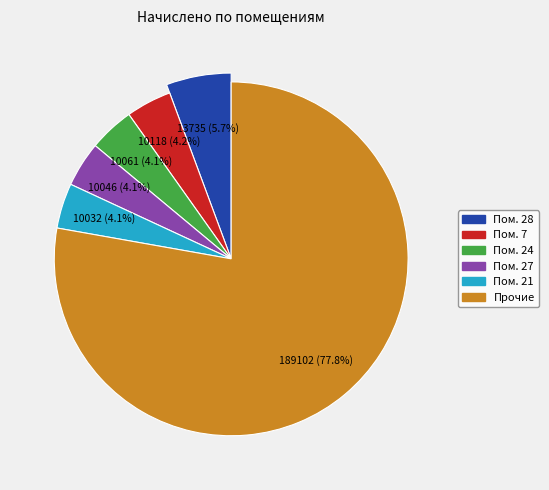

Does 14 account for over 50% of the chart?

No